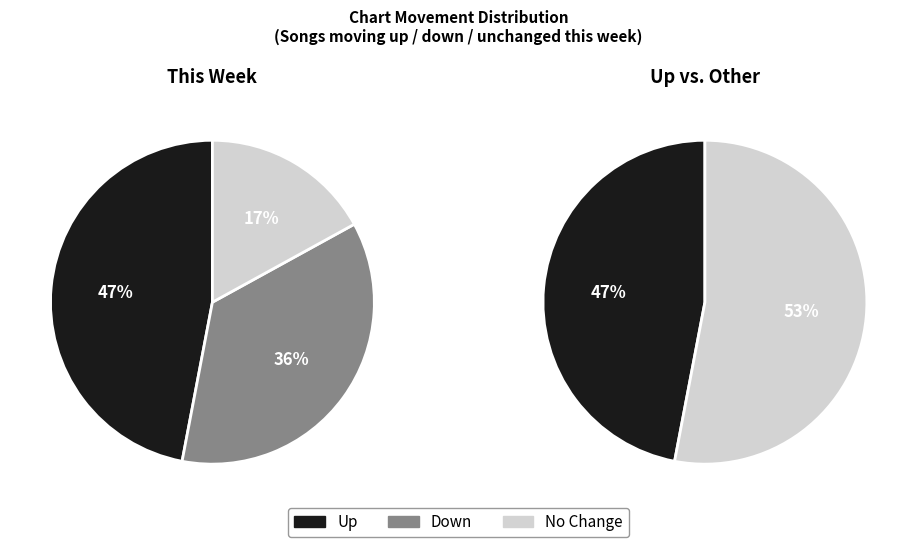

Approximately how many times larger is the value at - compared to up?

0.4